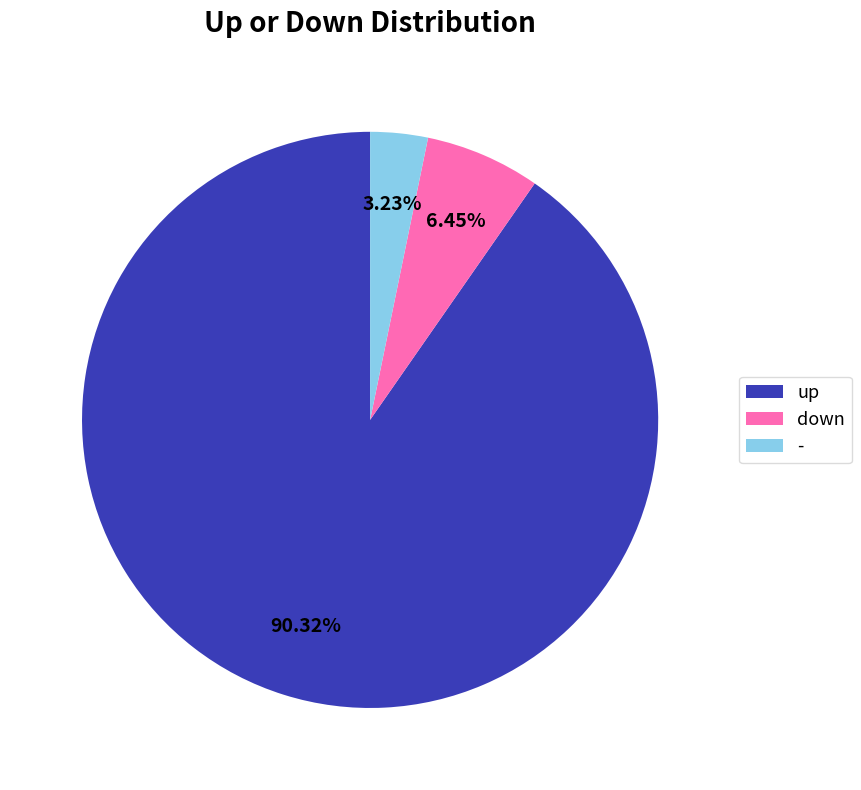

Count the number of slices in the pie.

3